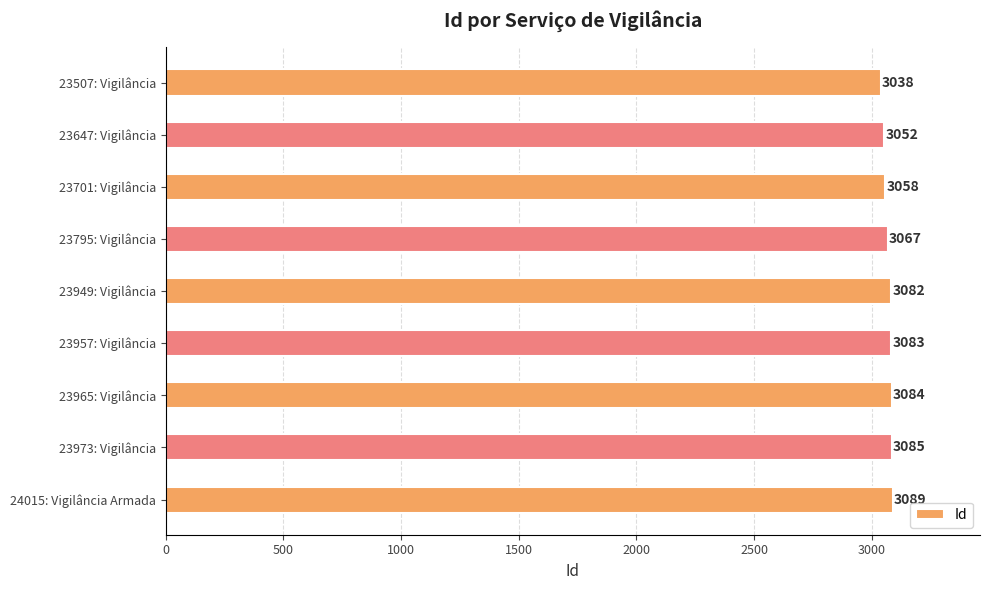

What value does the data have at 23957: Vigilância?

3083